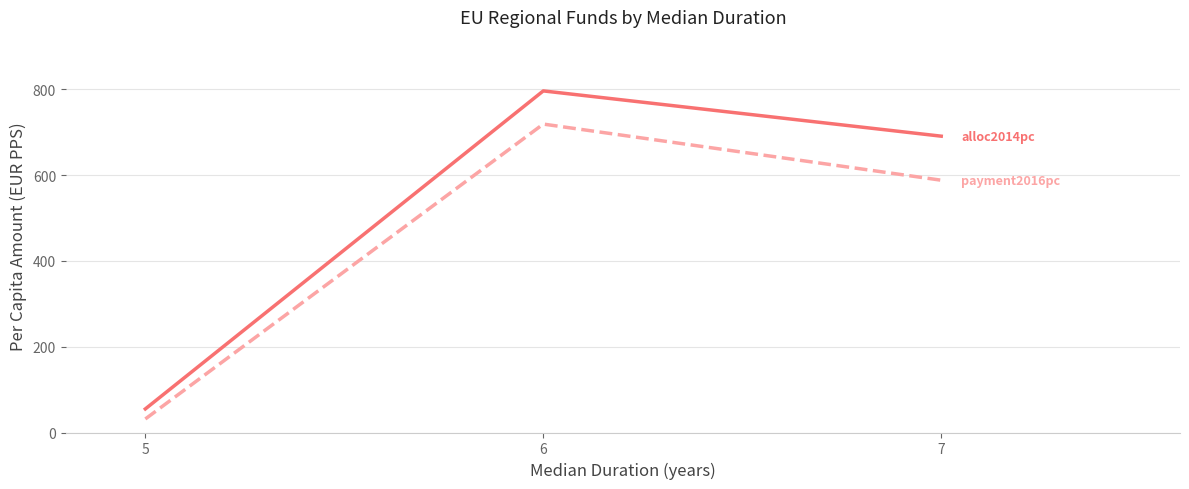

Does the chart display data point markers on the line(s)?

No